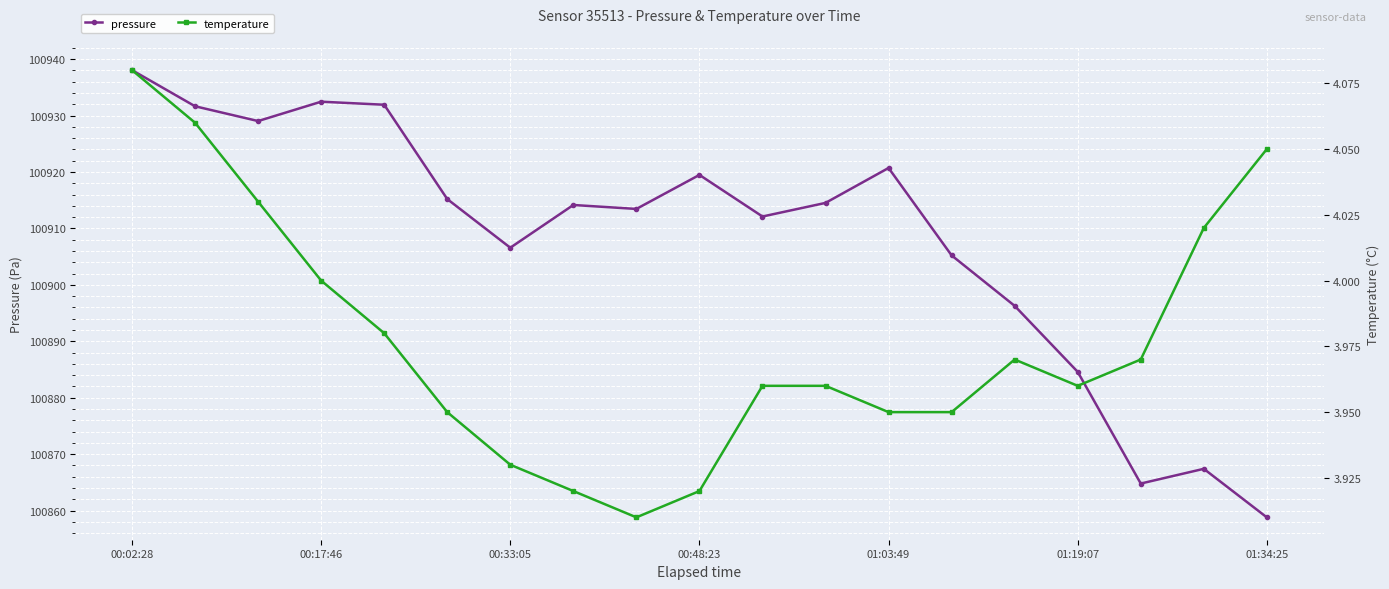

What is the minimum value for pressure?

100858.8